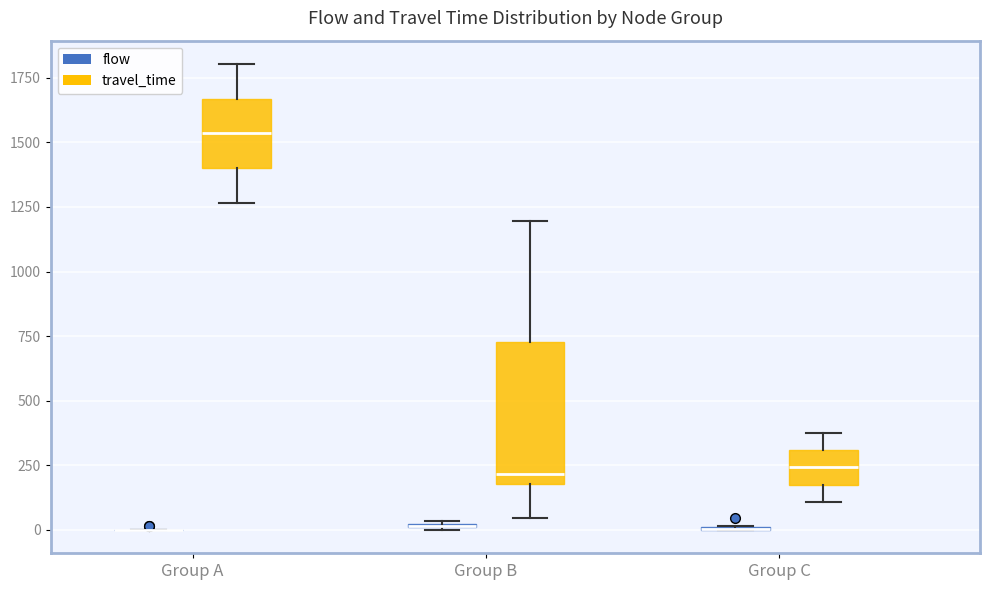

Which box is the tallest, from its lower edge to its upper edge?

Group B (travel_time)